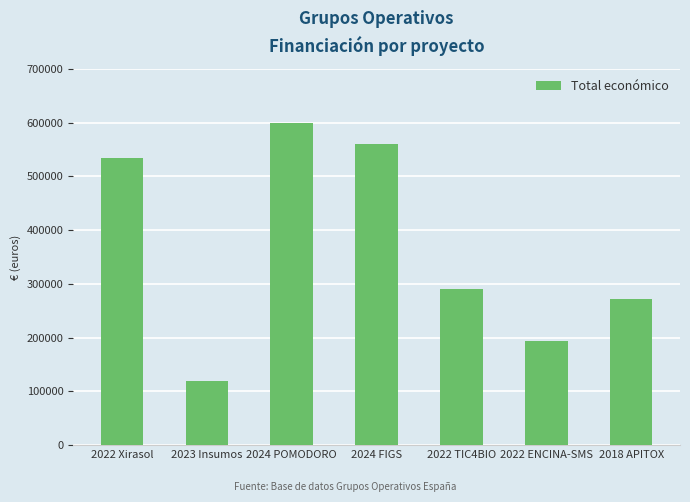

Where does the data first go above 290983?

2022 Xirasol